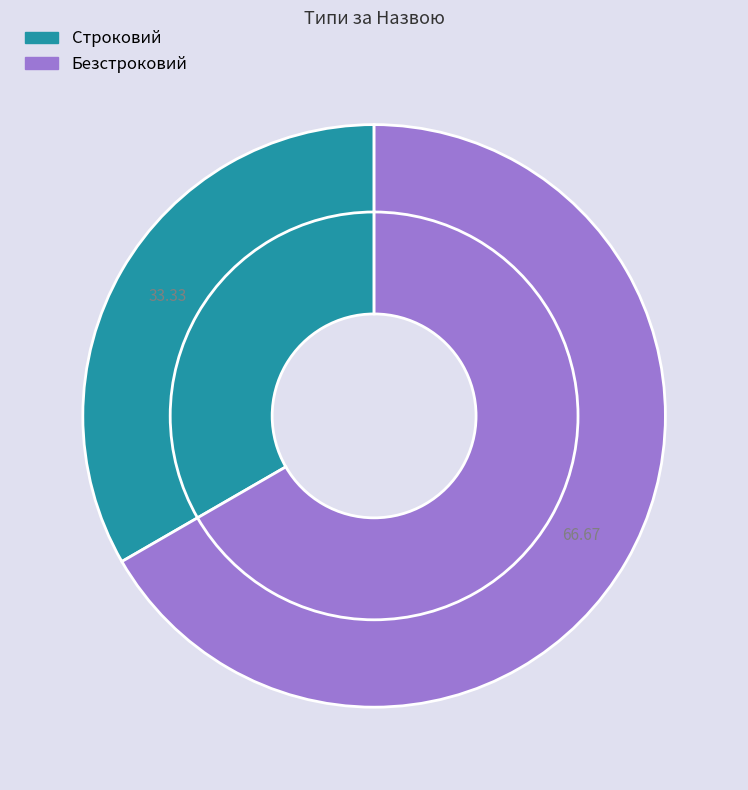

Combined, do Безстроковий and Строковий account for over 50%?

Yes